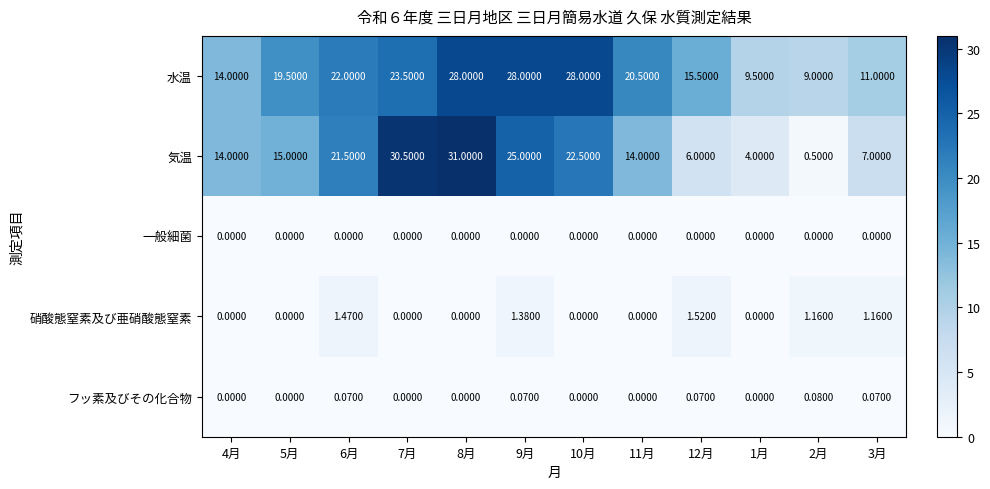

Is the value of 硝酸態窒素及び亜硝酸態窒素 at 9月 greater than the value of フッ素及びその化合物 at 3月?

Yes